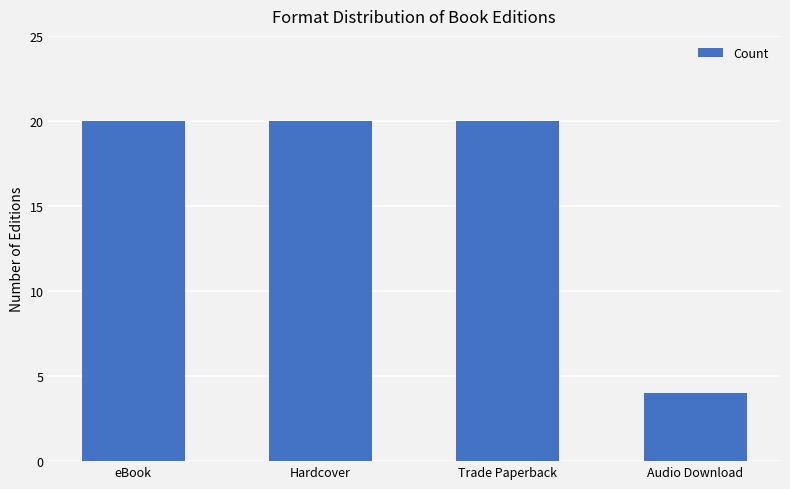

What is the change in value from eBook to Audio Download?

-16